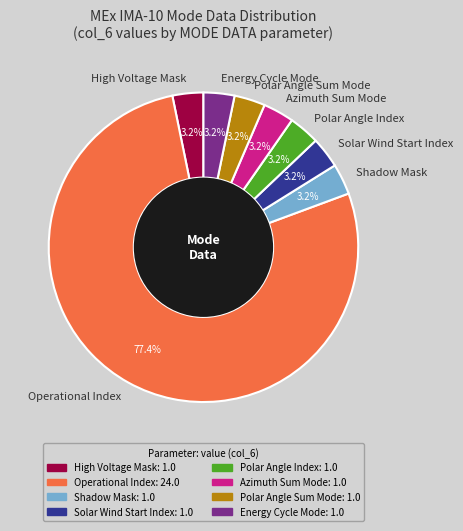

Which slice represents more than half of the pie?

Operational Index